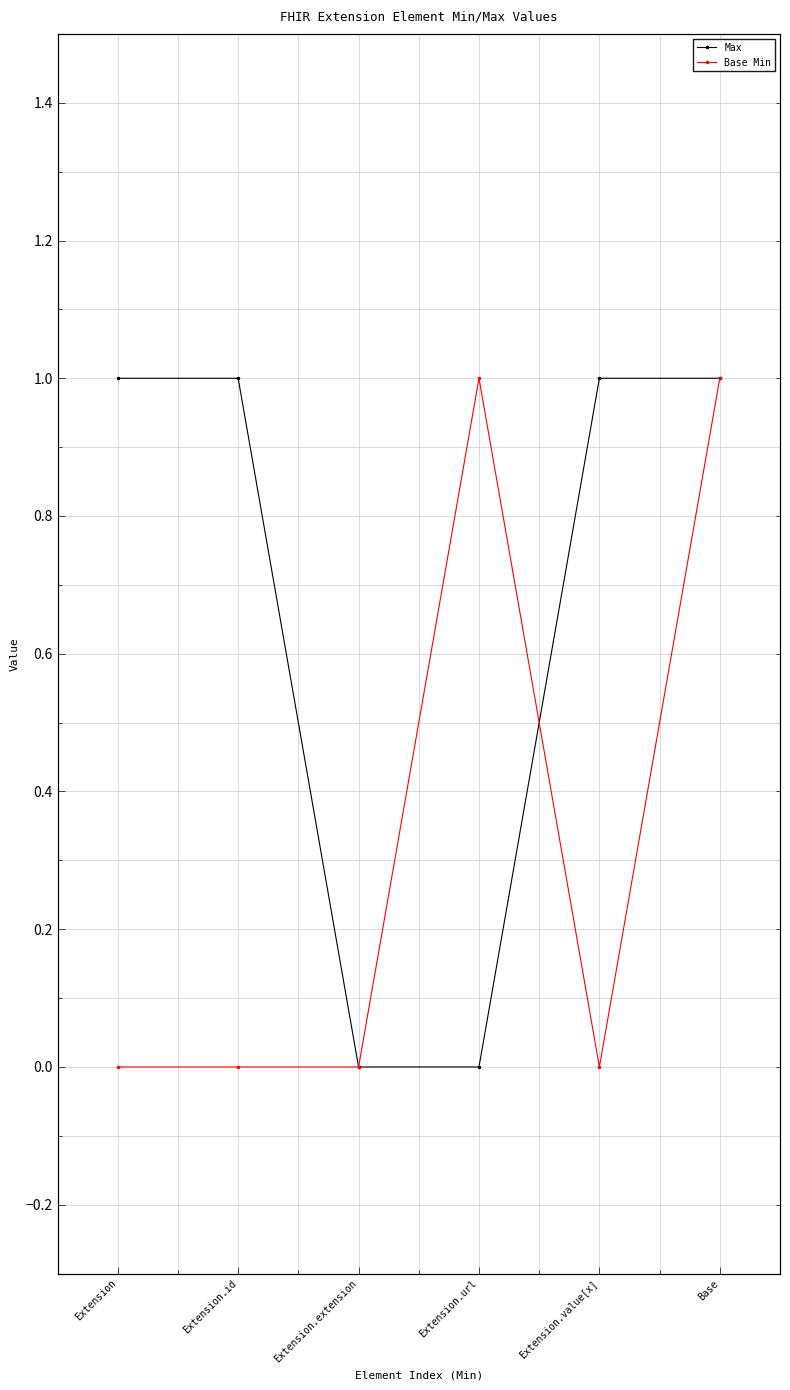

Where is Max nearest to the value 0?

Extension.extension